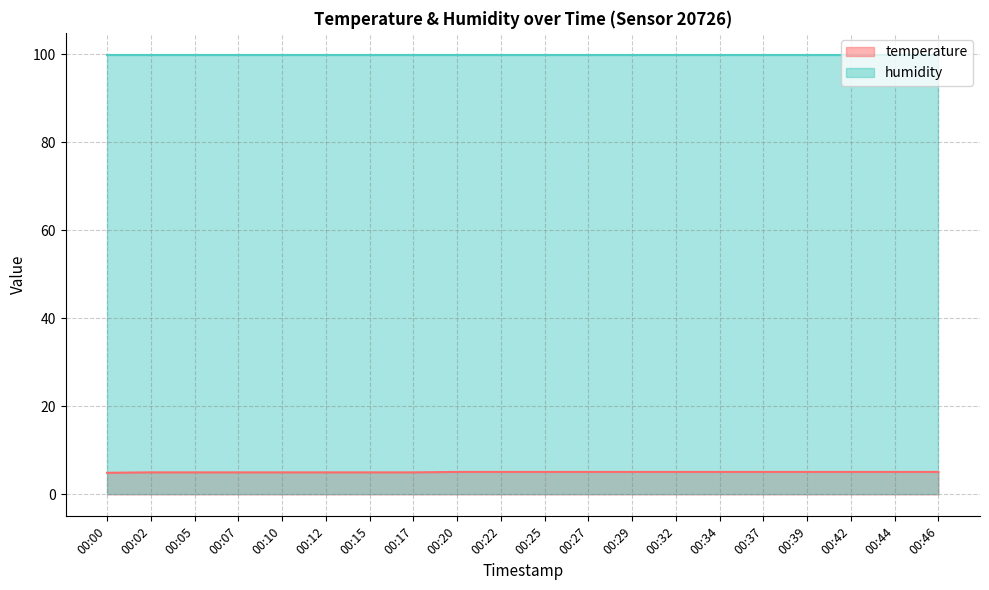

What is the ratio of the value at 00:27 to the value at 00:07?

1.0